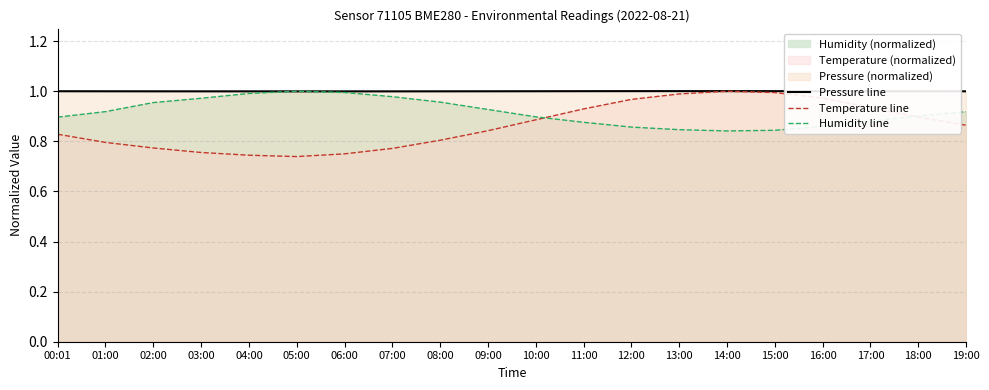

True or false: Pressure line has more than 0 interior local peaks.

True